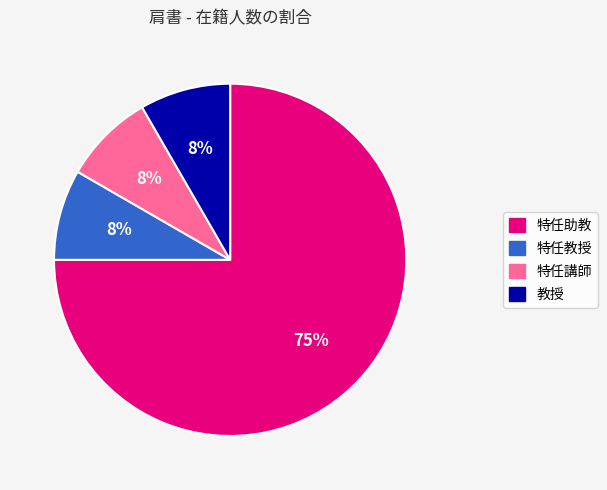

What is the largest slice in the pie chart?

特任助教